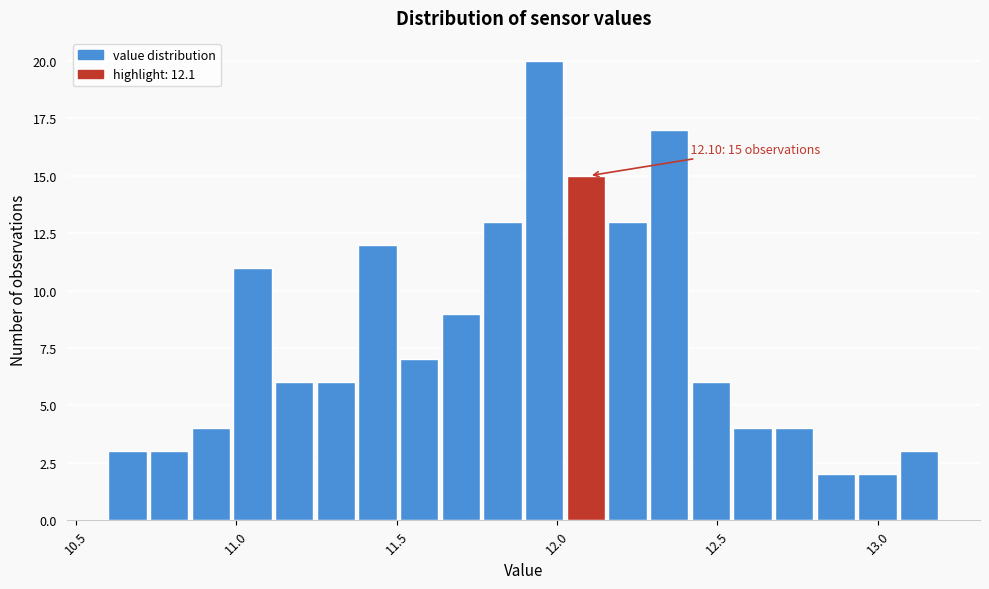

Around what value on the x-axis is the tallest bar? Give the approximate position of its centre, as read against the axis.

11.95